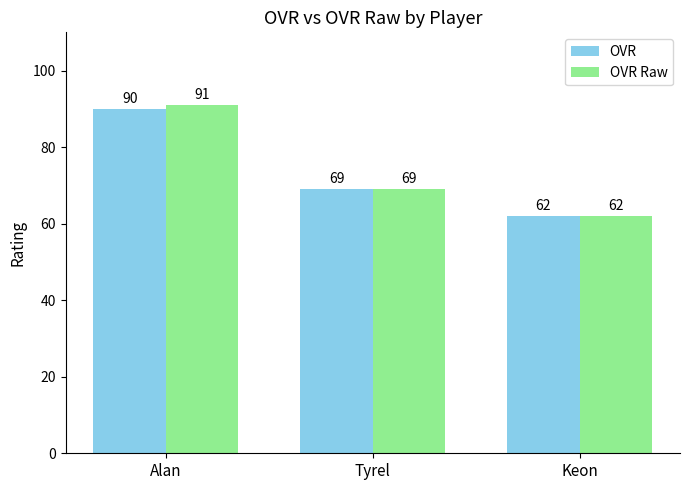

What is the sum of all OVR values?

221